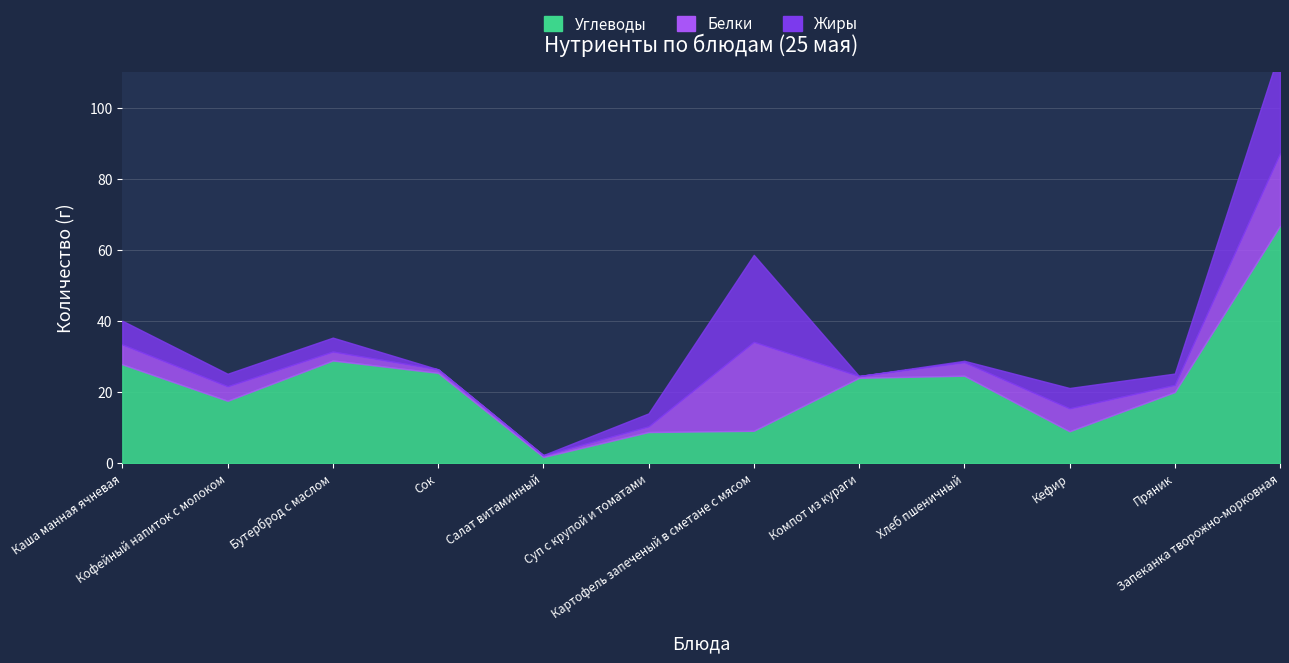

What is the sum of the Белки values at Пряник and Каша манная ячневая?

7.6